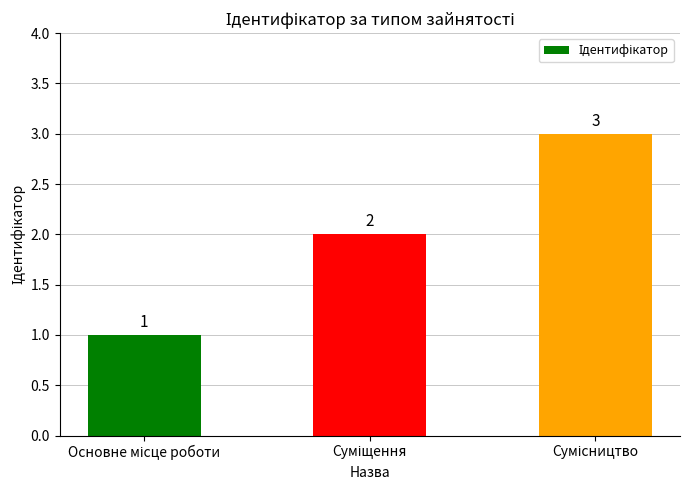

What is the maximum value shown in the chart?

3